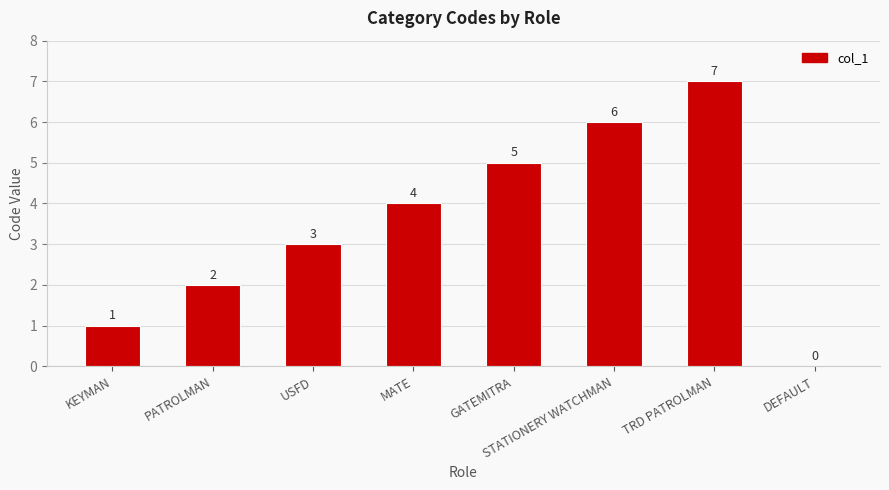

Reading left to right, transcribe all the data shown in this chart.

1	2	3	4	5	6	7	0